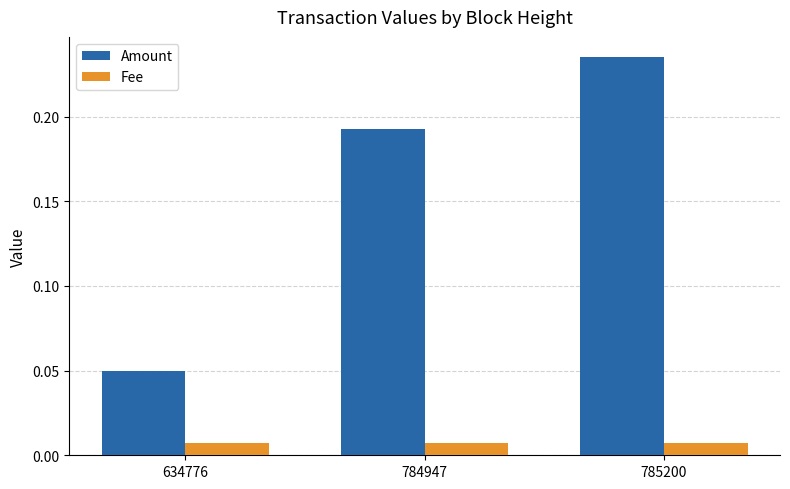

Is the value of Amount at 784947 greater than the value of Fee at 634776?

Yes